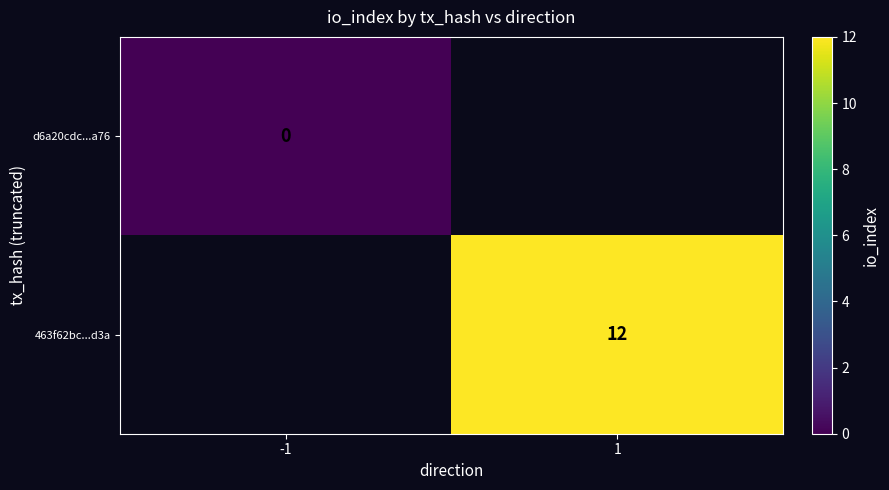

The 463f62bc...d3a series shows 12 at 1. True or false?

True